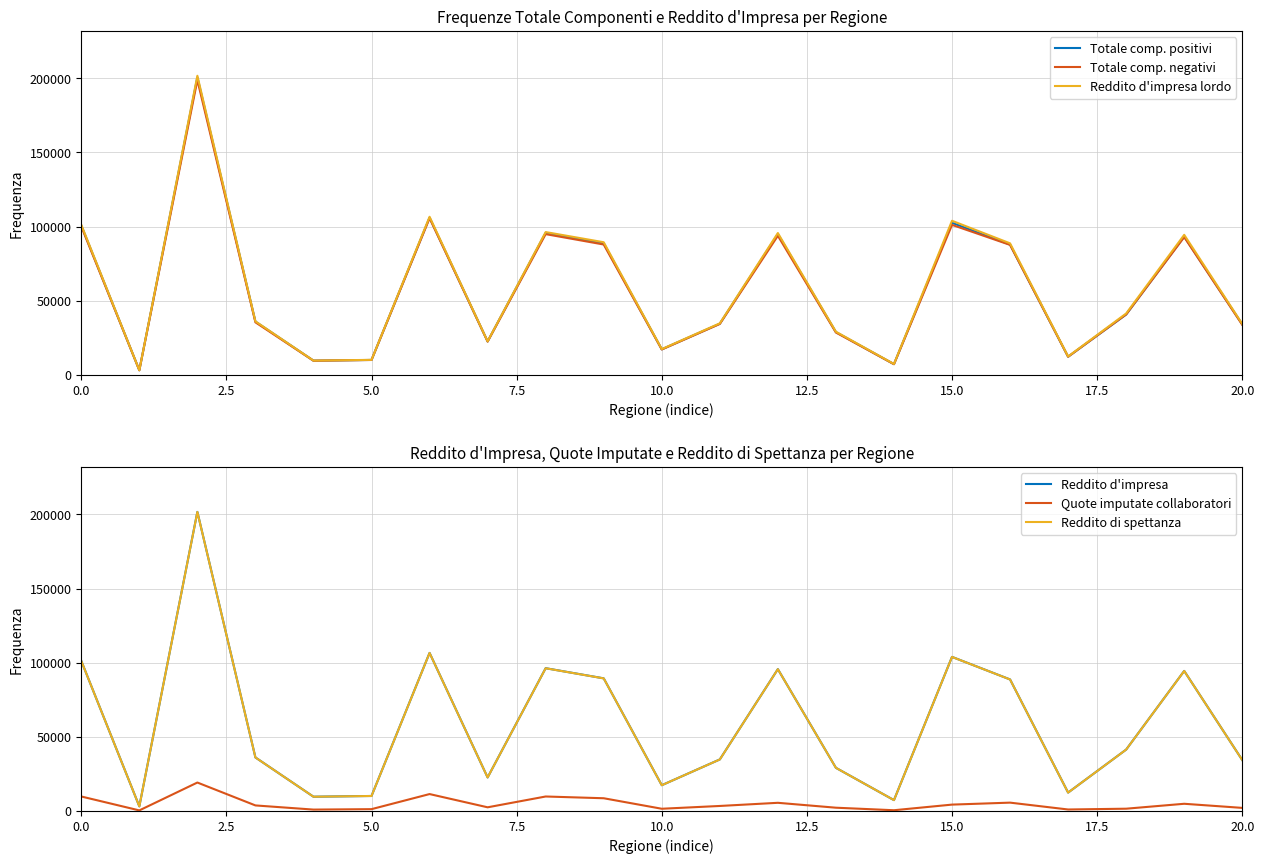

How many lines are shown in the chart?

6